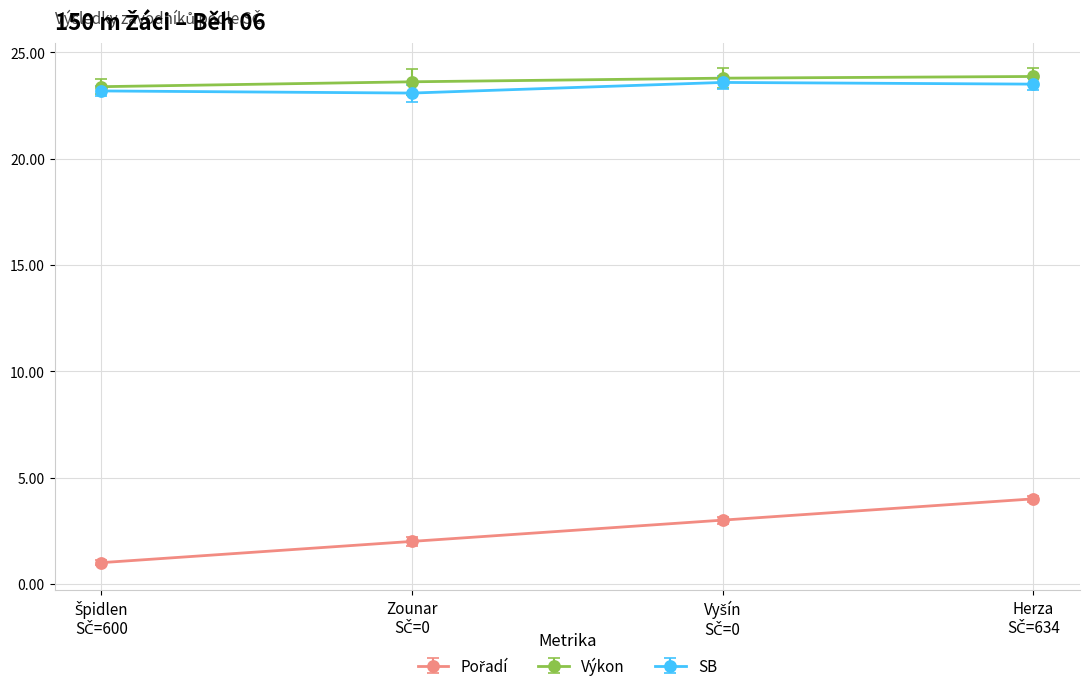

What is the value of the SB point at the 1st from the left?

23.2